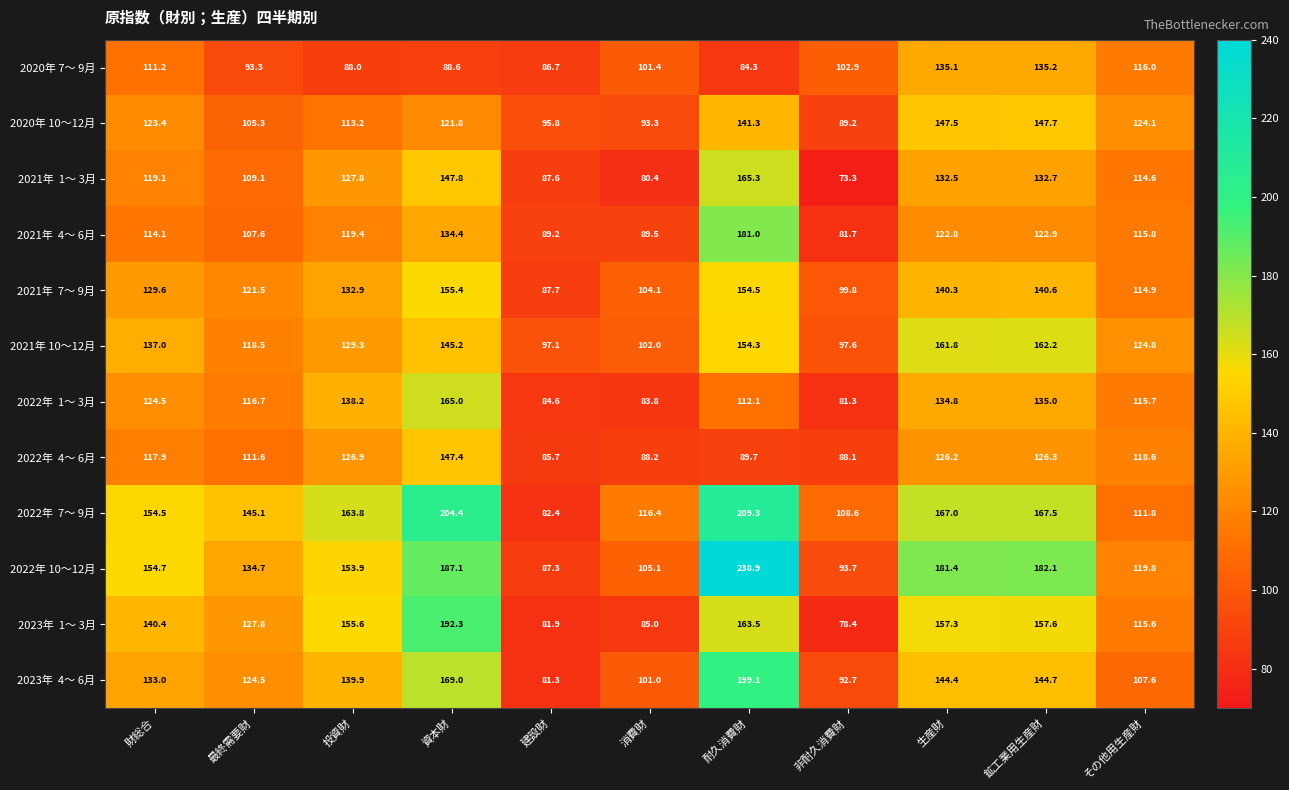

At how many categories does at least one series exceed 180?

4